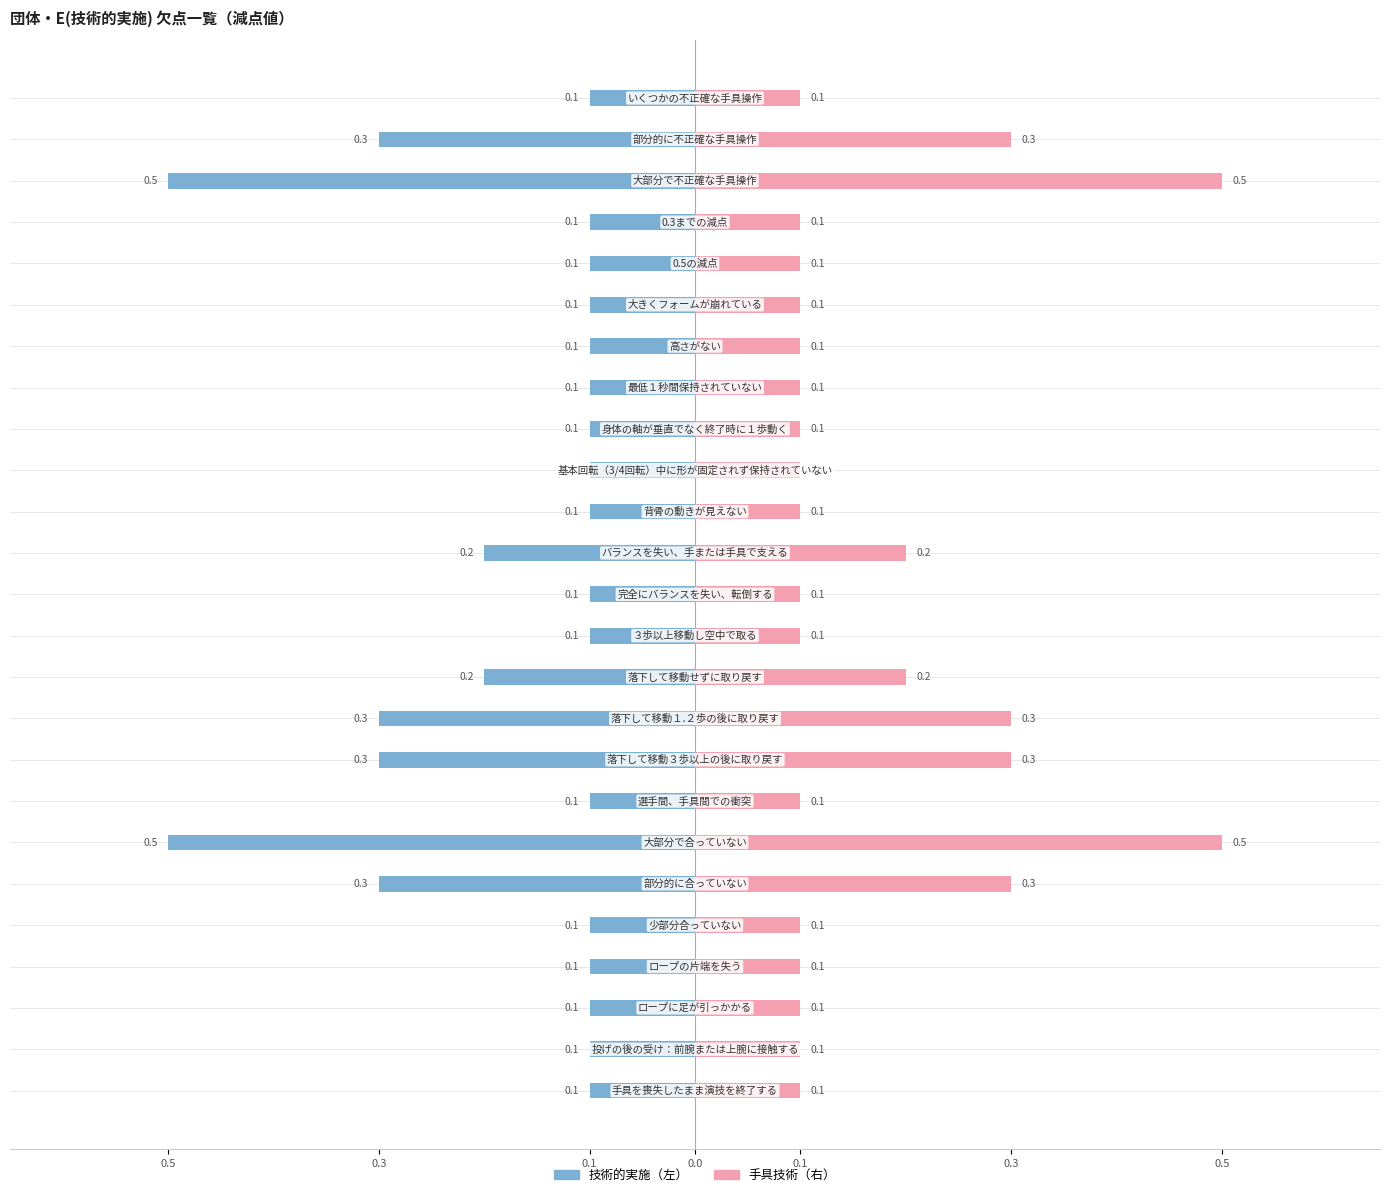

Count the number of data series in this chart.

2